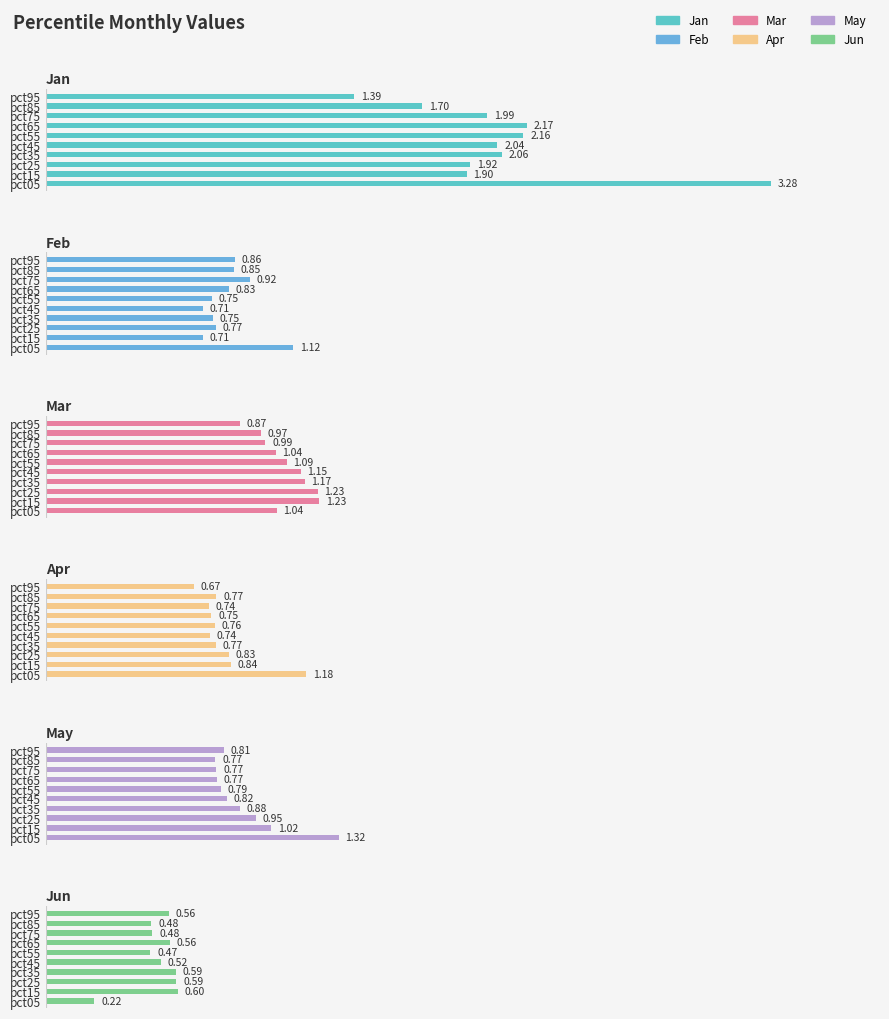

Rank the series at pct45 from highest to lowest value.

Jan, Mar, May, Apr, Feb, Jun